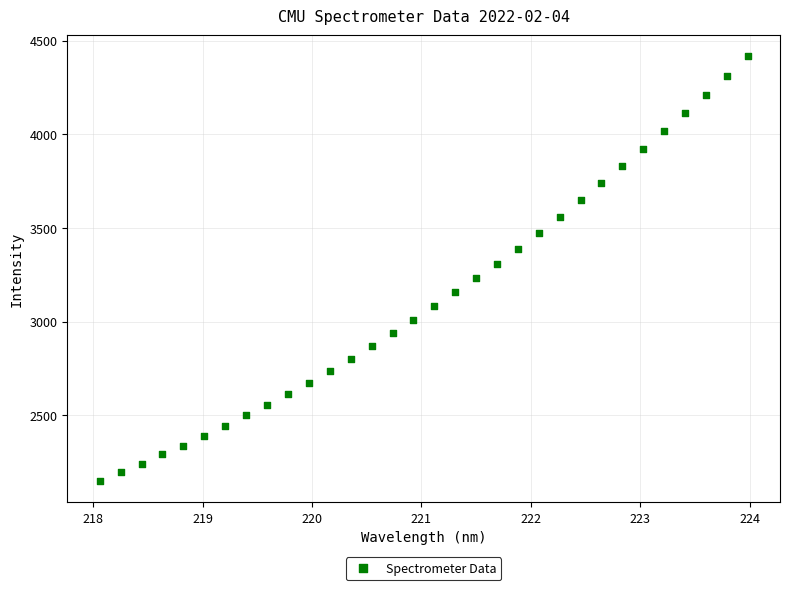

What is the range of X values (max minus min)?

5.9